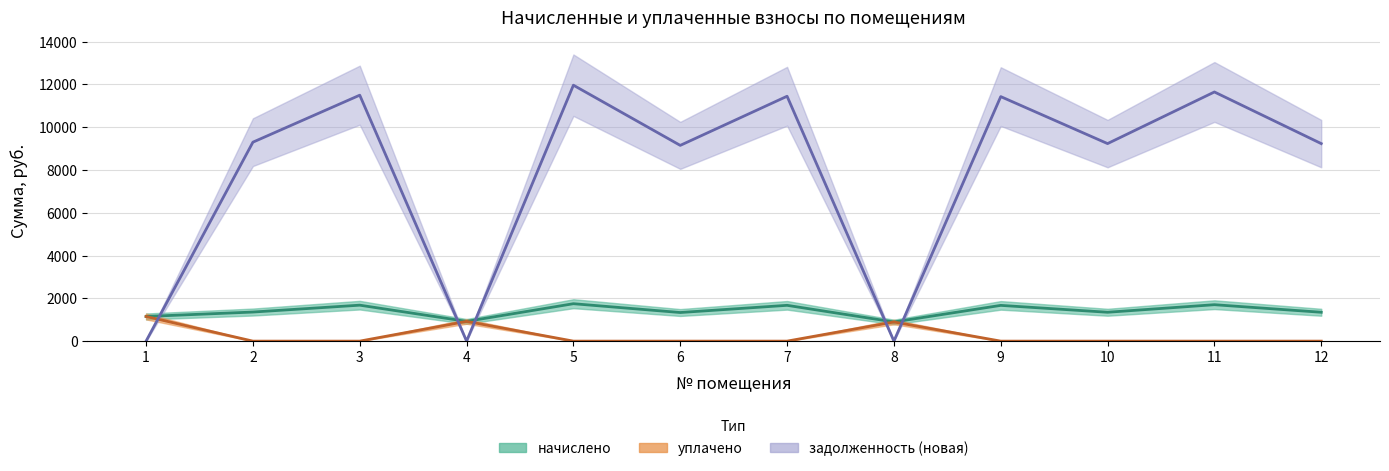

True or false: начислено and уплачено intersect in this chart.

False